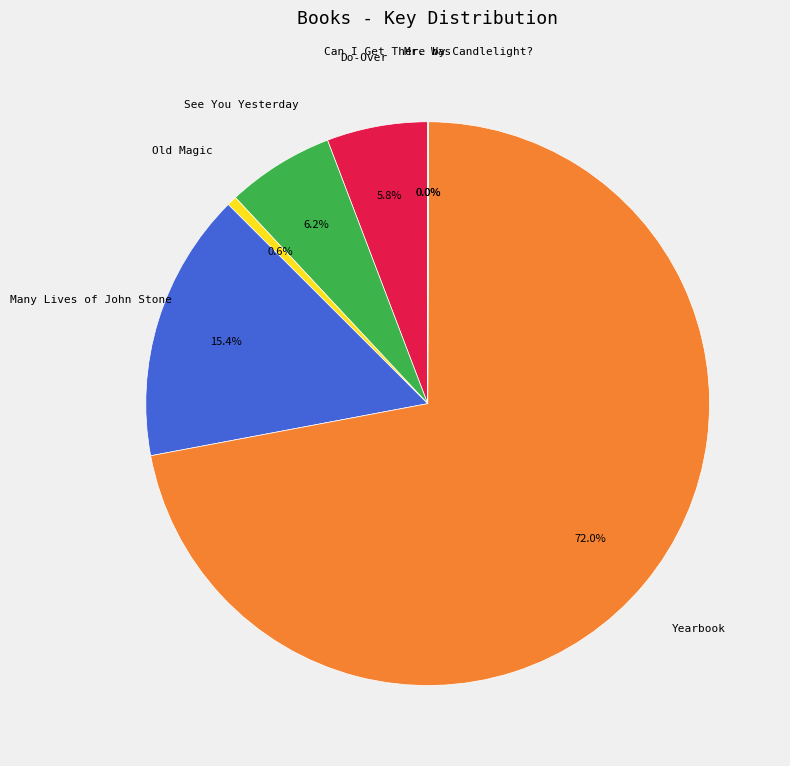

Does any single category account for the majority?

Yes